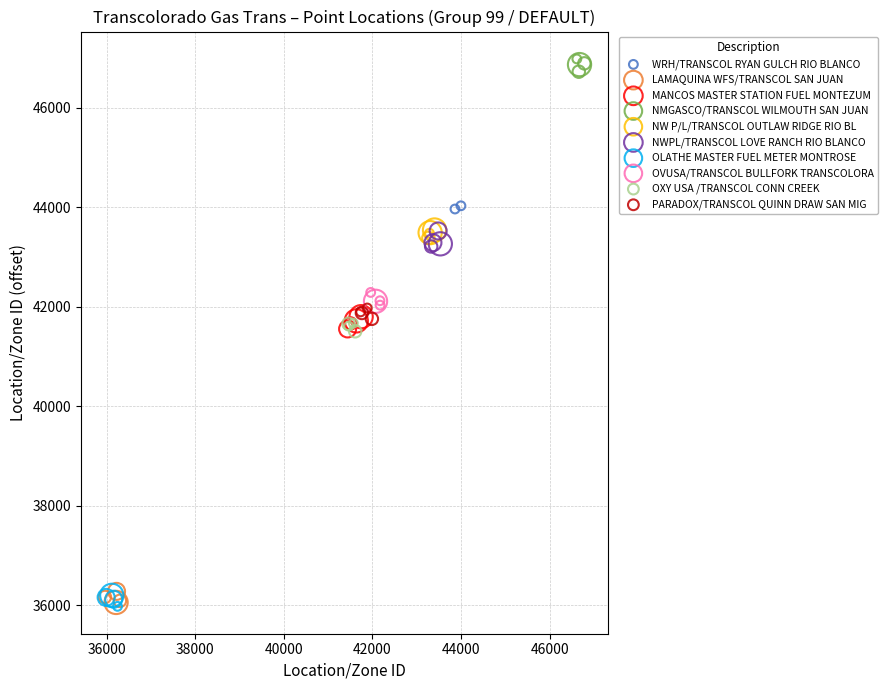

What are all the series names shown in the legend?

WRH/TRANSCOL RYAN GULCH RIO BLANCO, LAMAQUINA WFS/TRANSCOL SAN JUAN, MANCOS MASTER STATION FUEL MONTEZUM, NMGASCO/TRANSCOL WILMOUTH SAN JUAN, NW P/L/TRANSCOL OUTLAW RIDGE RIO BL, NWPL/TRANSCOL LOVE RANCH RIO BLANCO, OLATHE MASTER FUEL METER MONTROSE, OVUSA/TRANSCOL BULLFORK TRANSCOLORA, OXY USA /TRANSCOL CONN CREEK, PARADOX/TRANSCOL QUINN DRAW SAN MIG